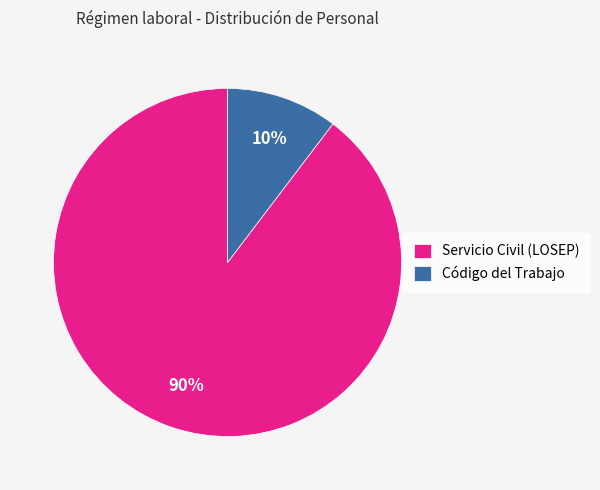

Count the number of slices in the pie.

2